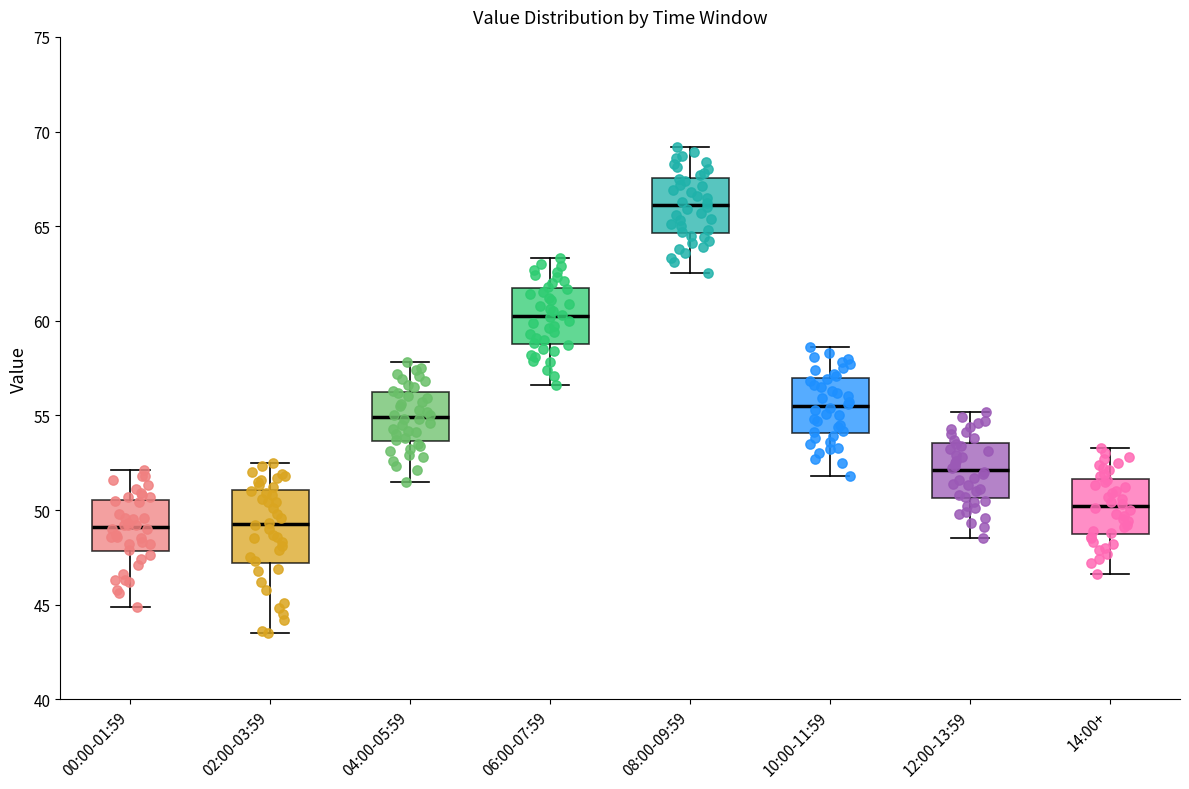

Which box is the tallest, from its lower edge to its upper edge?

02:00-03:59